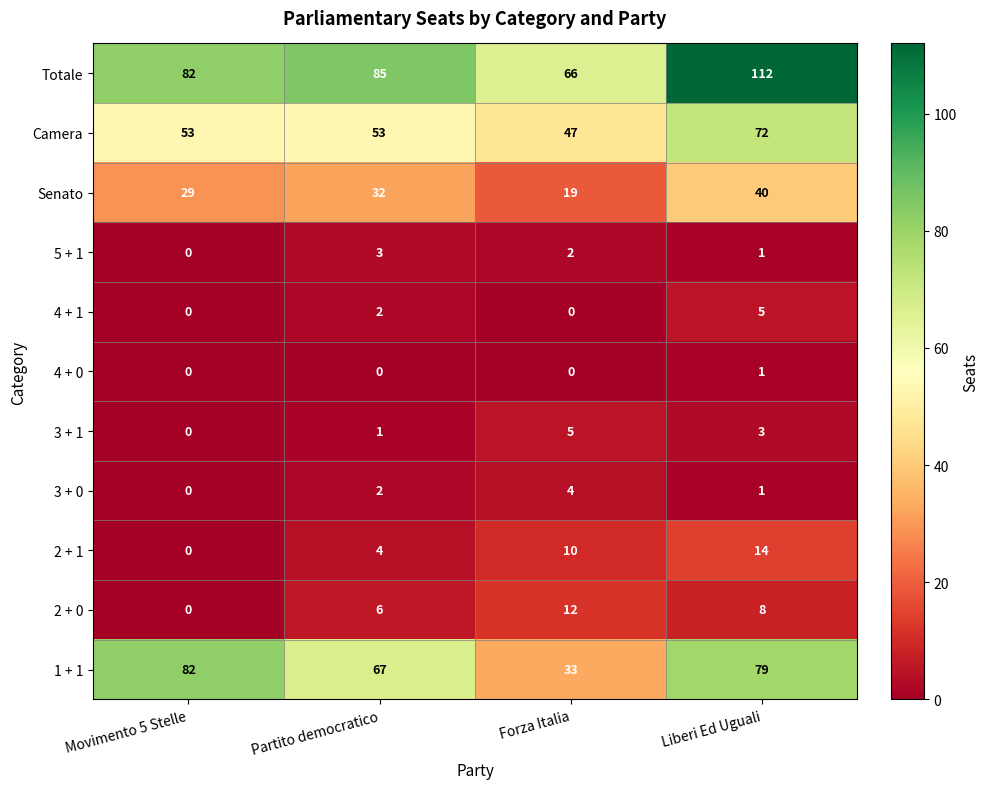

Is it true that 5 + 1 equals 0 at Movimento 5 Stelle?

True